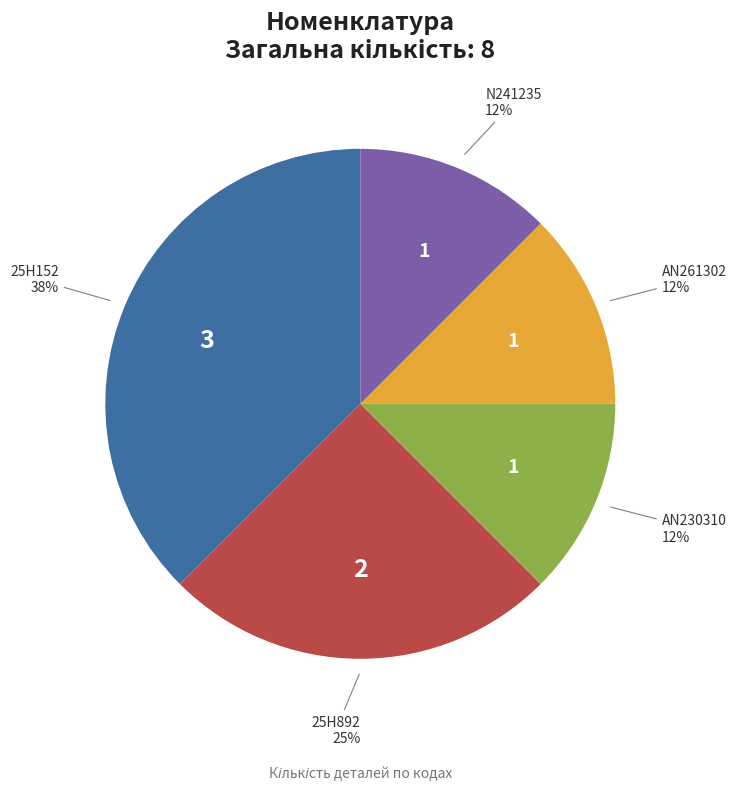

To the nearest percent, what is the average slice percentage?

20%